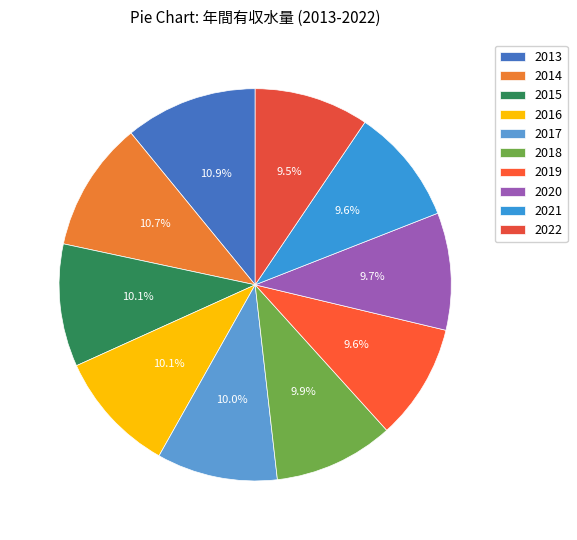

To the nearest percent, what is the combined percentage of 2021 and 2019?

19%